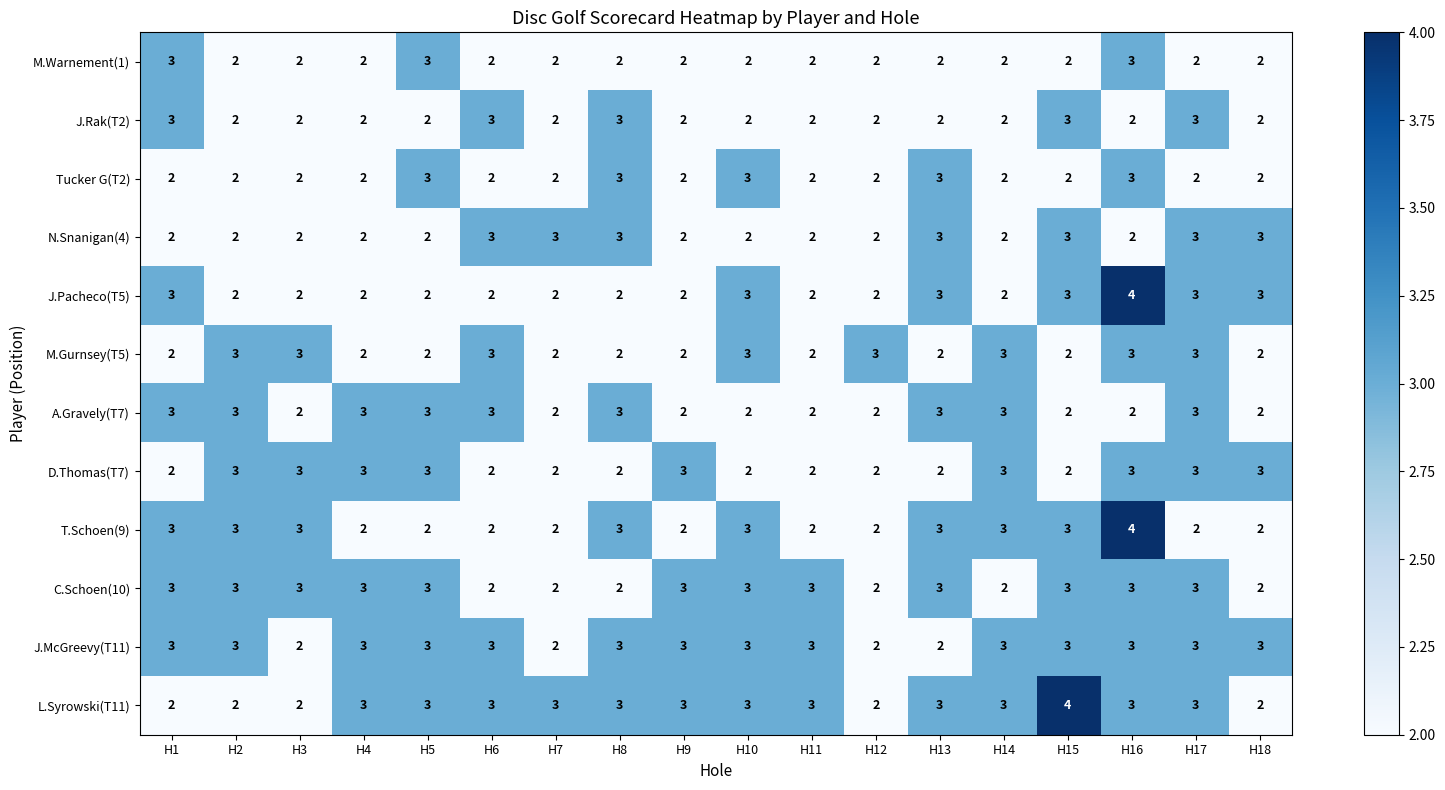

What is the sum of the Tucker G(T2) values at H17 and H15?

4